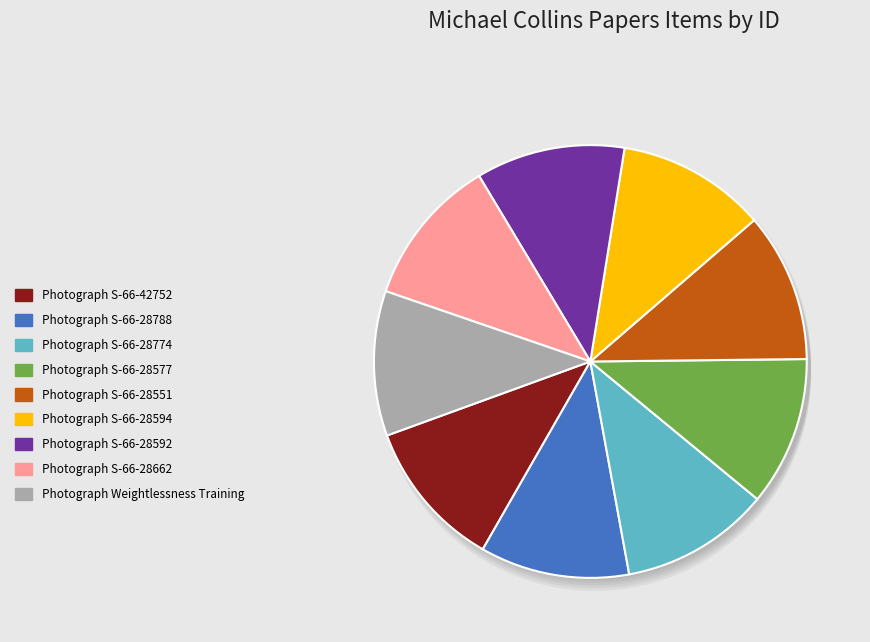

How many slices are in this pie chart?

9